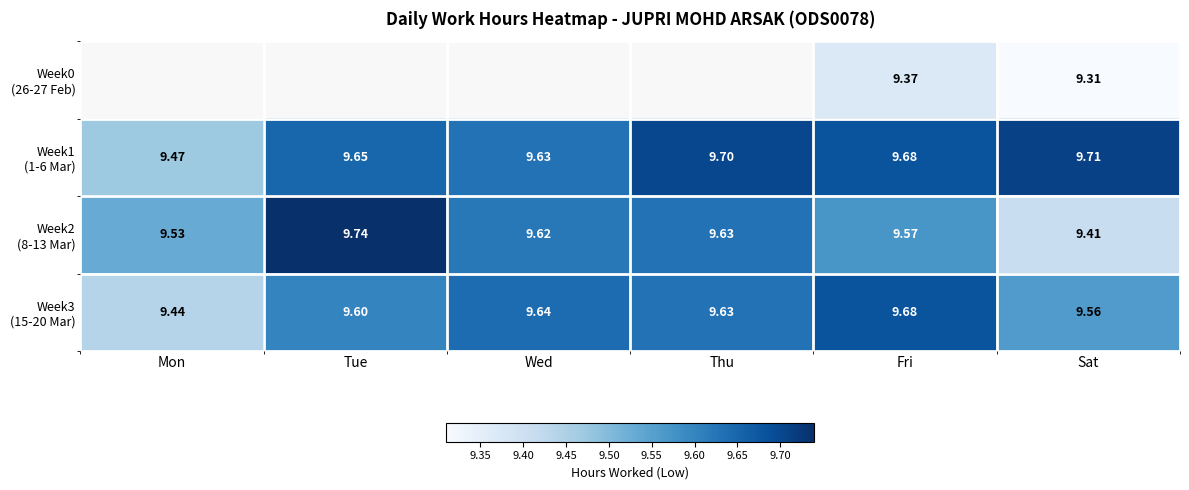

What is the difference between the second highest and second lowest values in the Week2 (8-13 Mar) series?

0.1